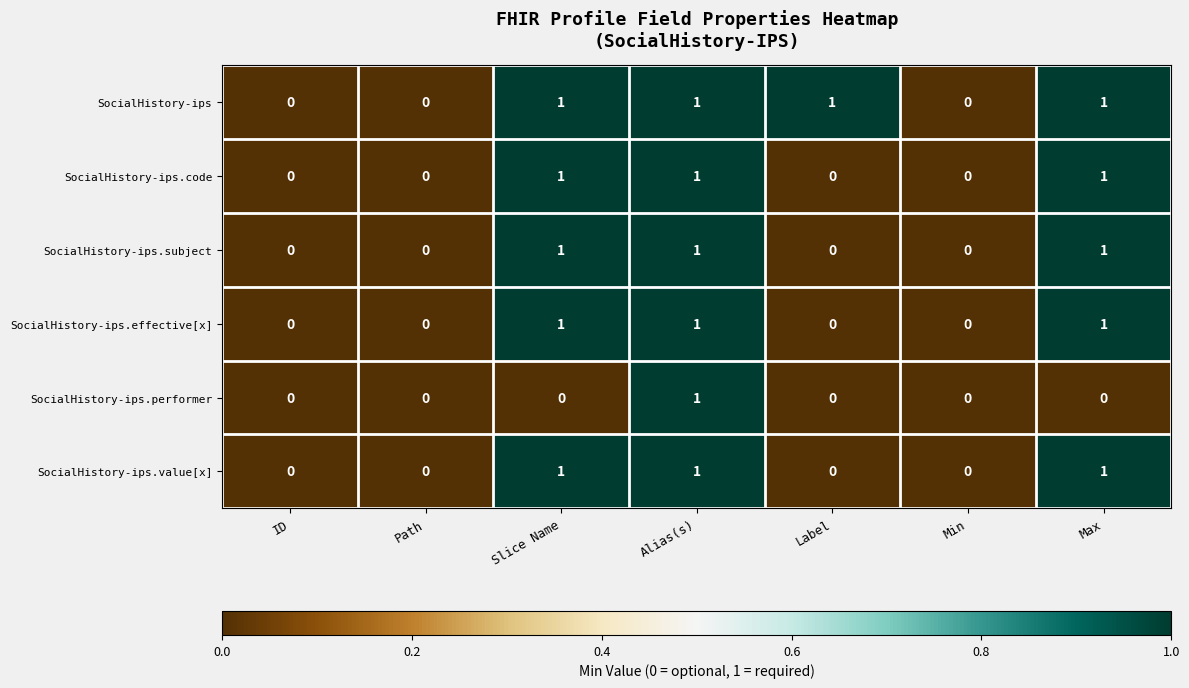

Count the SocialHistory-ips.code values in the range 0 to 1.

7